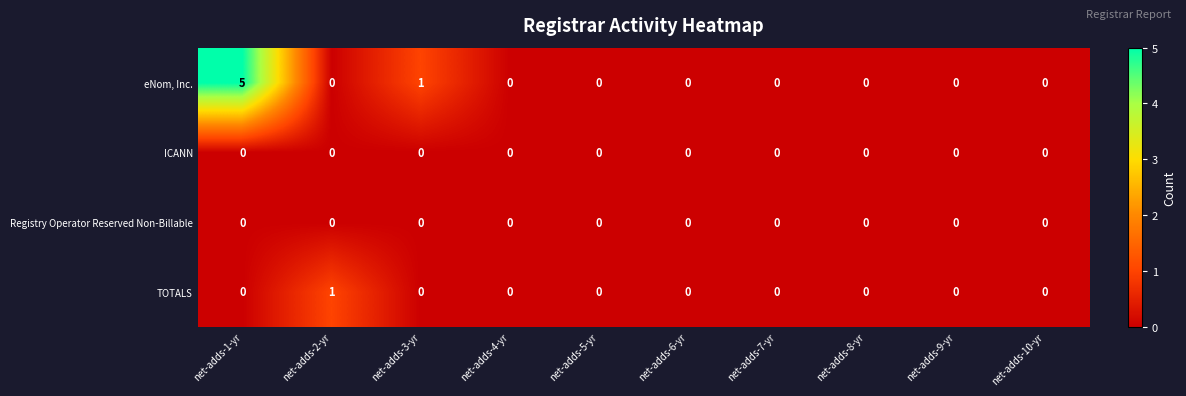

Which series has the largest total across all categories?

eNom, Inc.